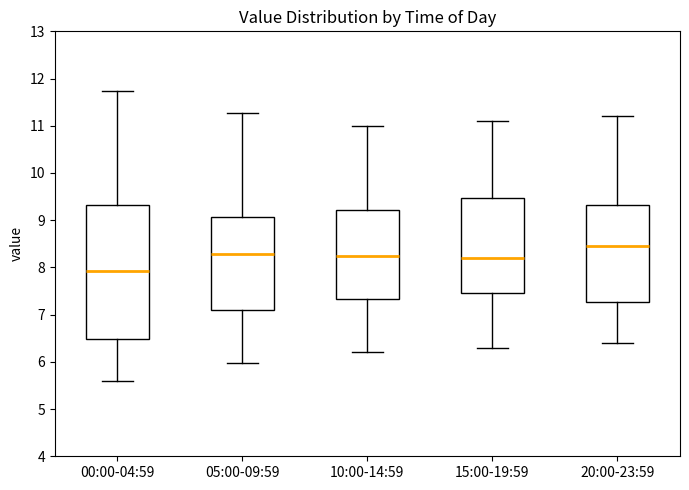

Where does the lower whisker of the box for 10:00-14:59 end on the y-axis? The values are not printed on the chart, so give them approximately, as read against the axis.

6.2